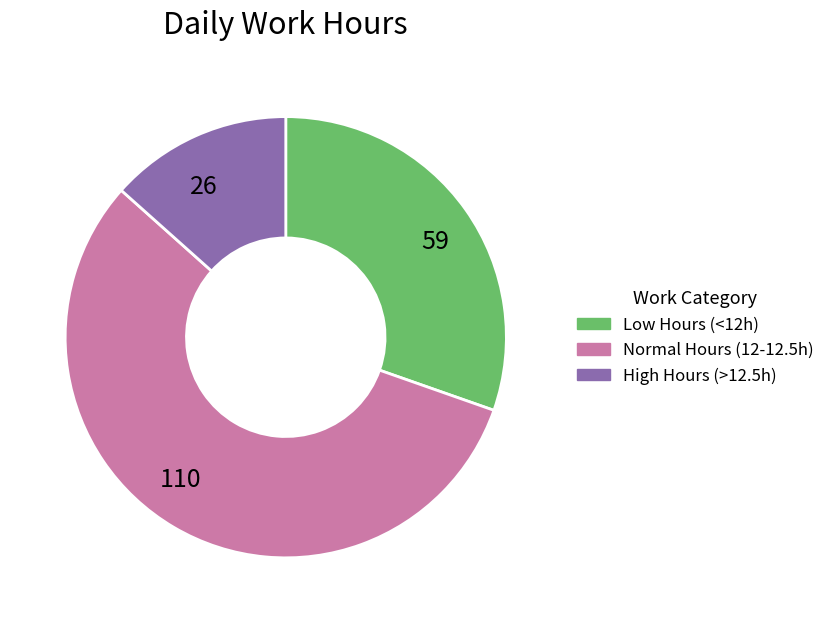

What is the ratio of the value at 110 to the value at 26?

4.2